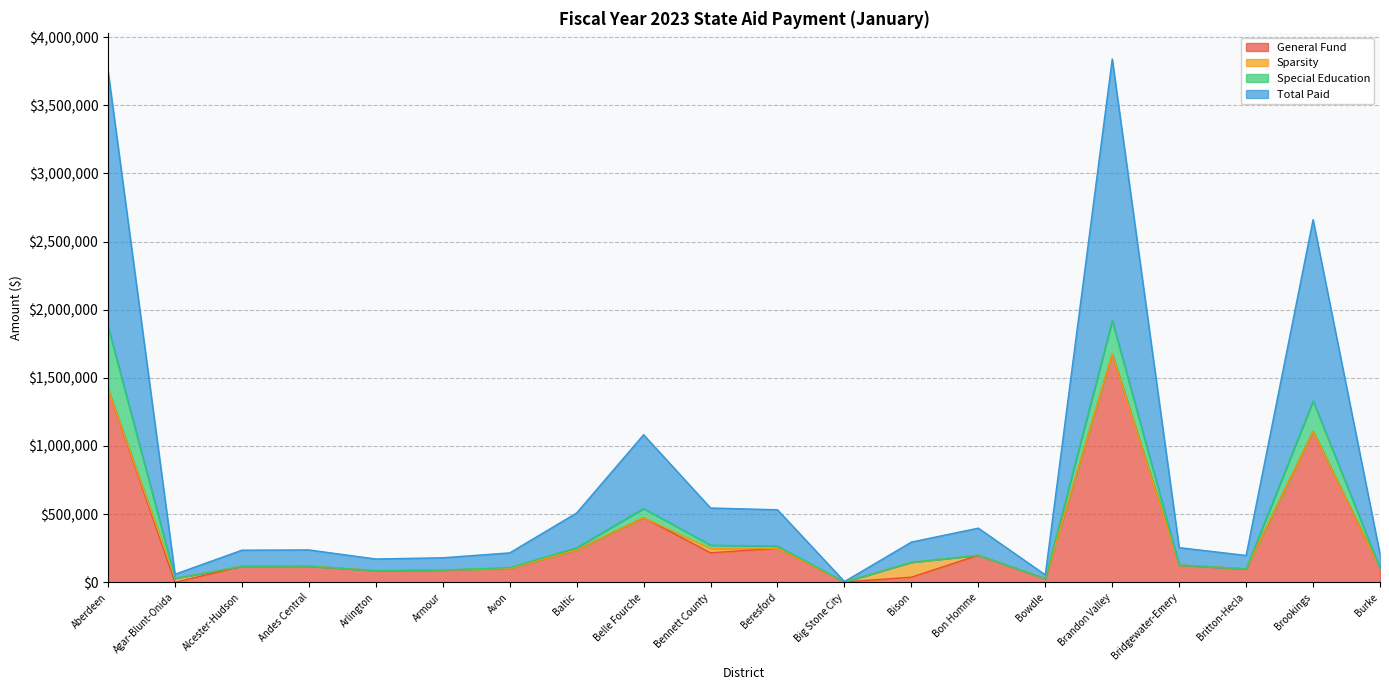

Which category has the highest value across all series?

Brandon Valley